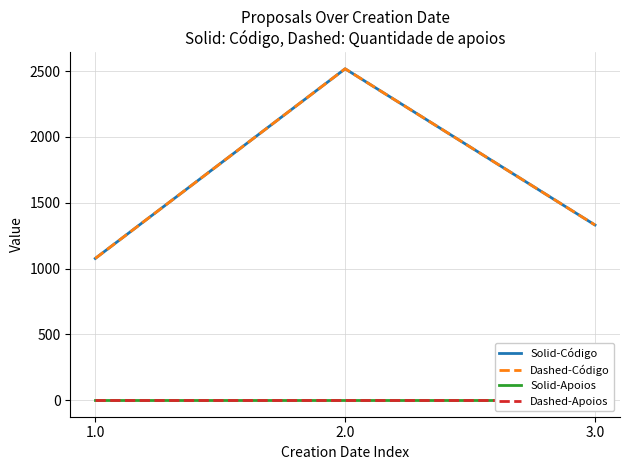

Which series has the largest range (max minus min)?

Solid-Código